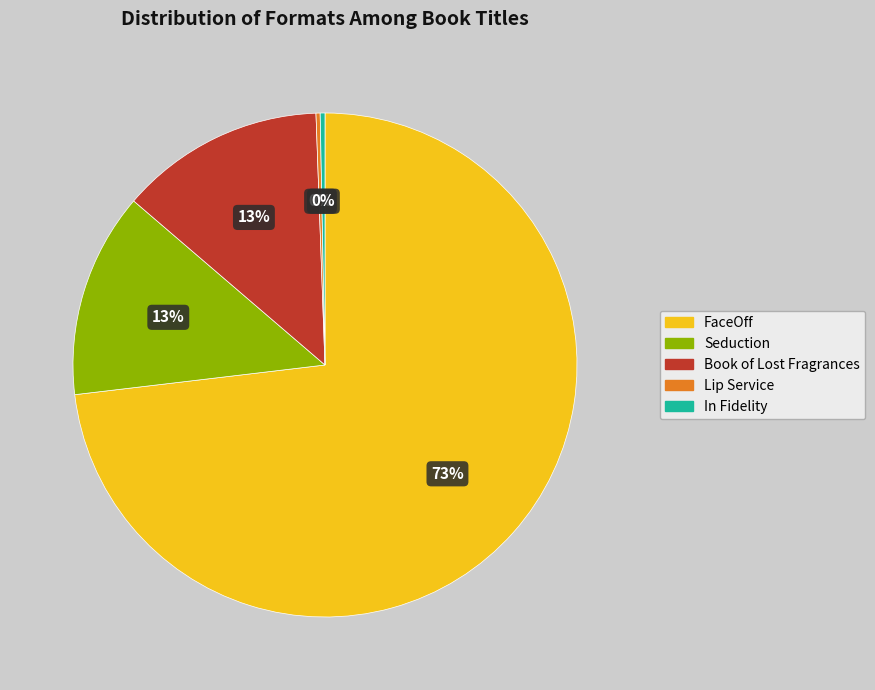

Is the sum of Book of Lost Fragrances and Seduction greater than half?

No